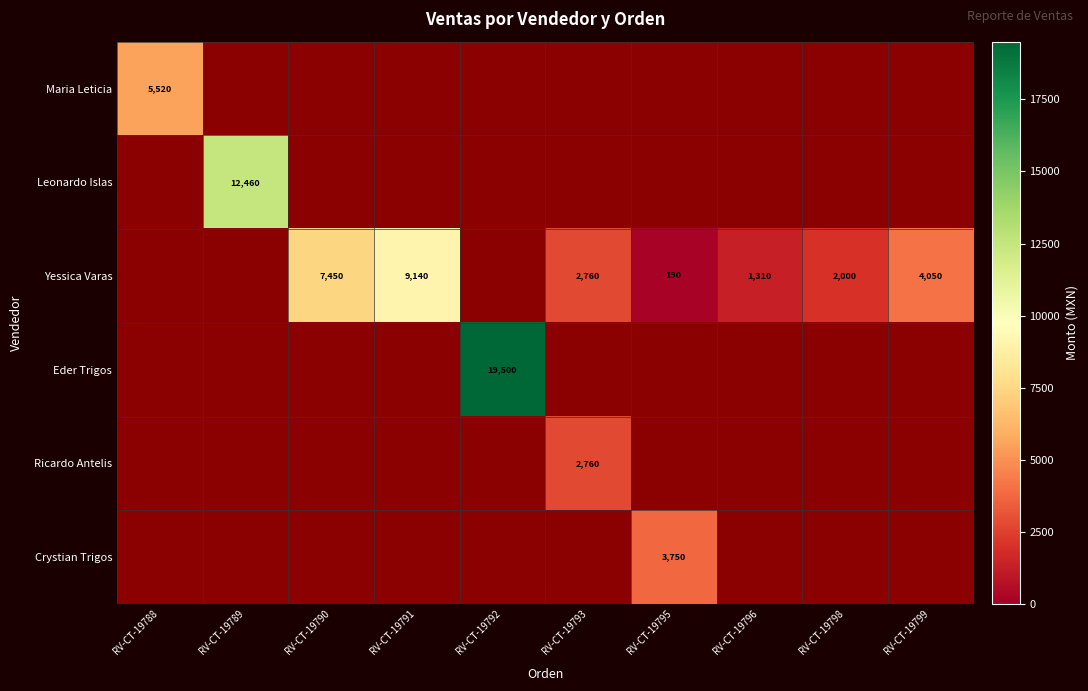

The value of Yessica Varas at RV-CT-19793 is 2760. True or false?

True